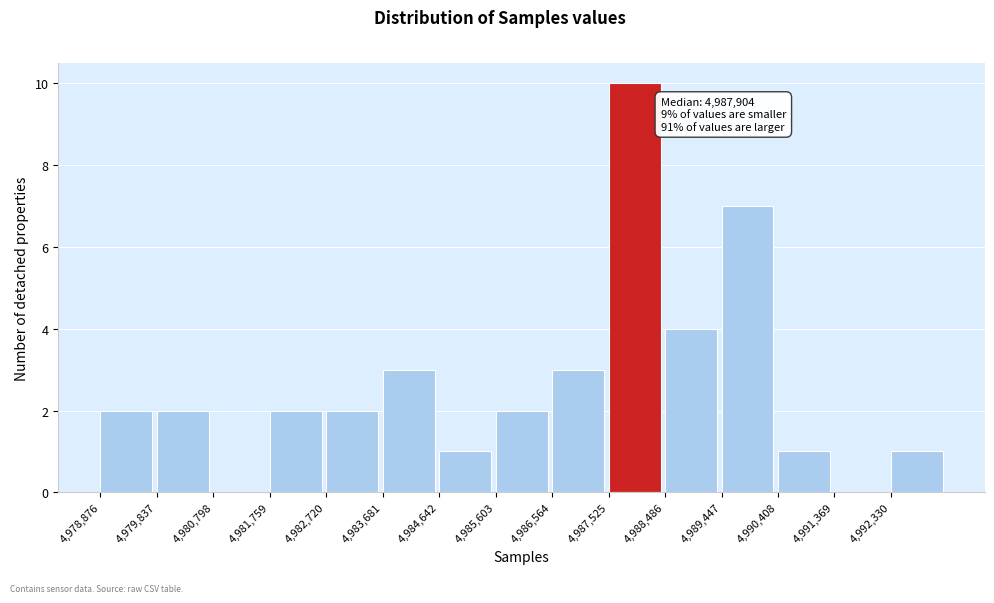

Over which range of the x-axis is the bar tallest?

4987500 to 4988500